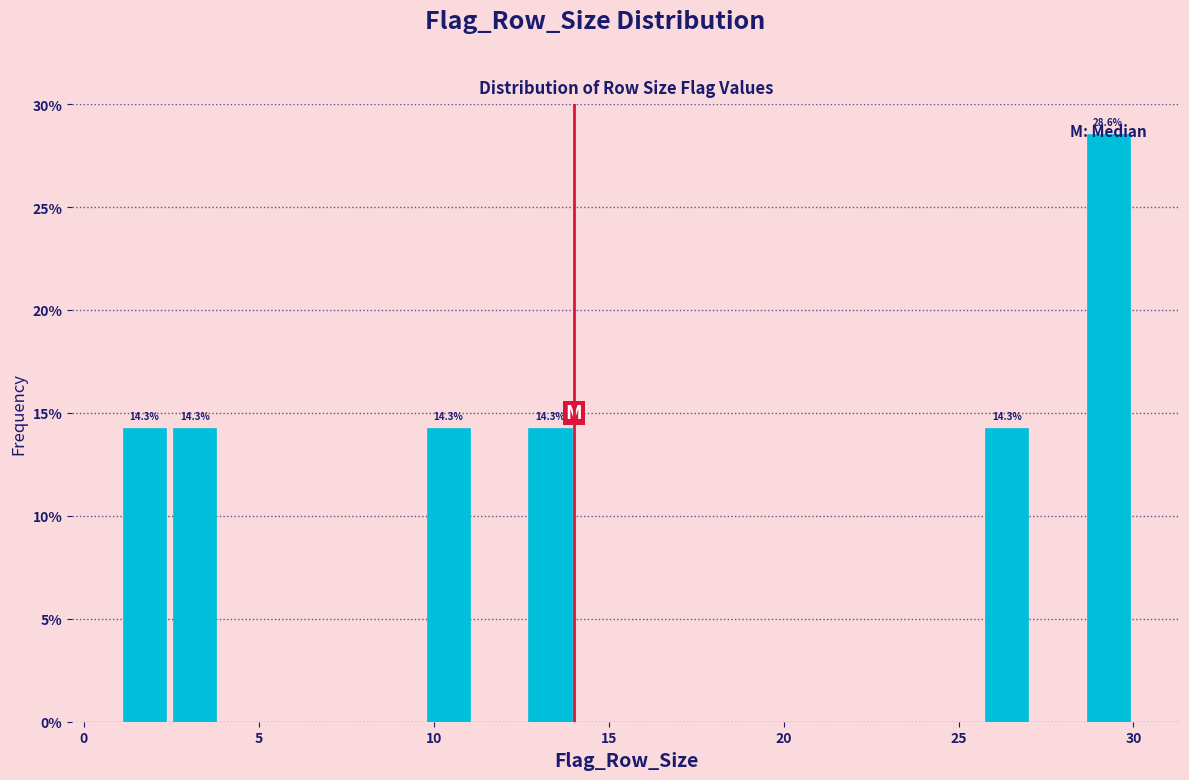

Read against the x-axis, roughly where is the centre of the tallest bar?

29.5